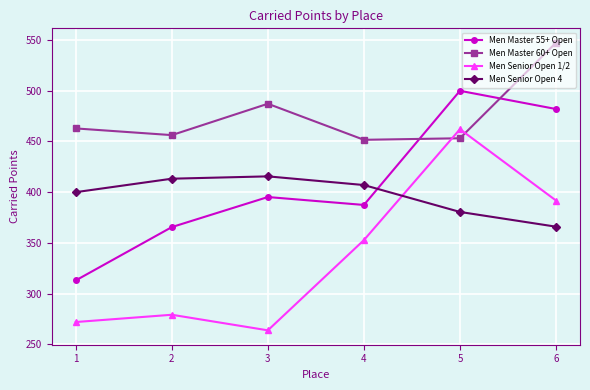

What is the approximate value of Men Master 60+ Open at 2?

456.3